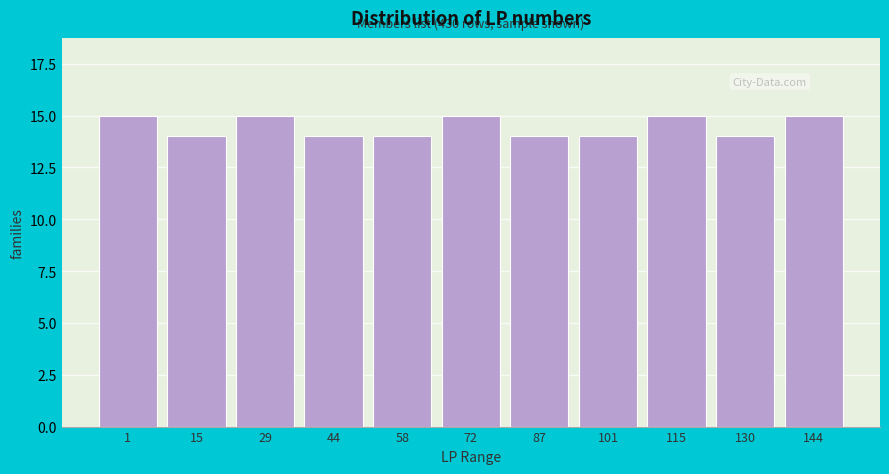

Reading left to right, transcribe all the data shown in this chart.

1=15	15=14	29=15	44=14	58=14	72=15	87=14	101=14	115=15	130=14	144=15